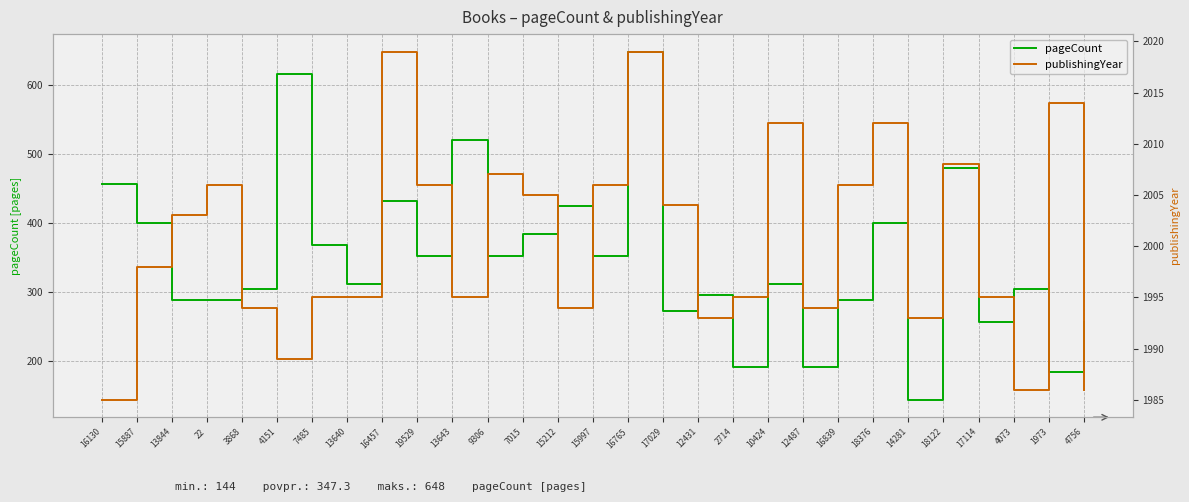

Which series has the largest total across all categories?

publishingYear